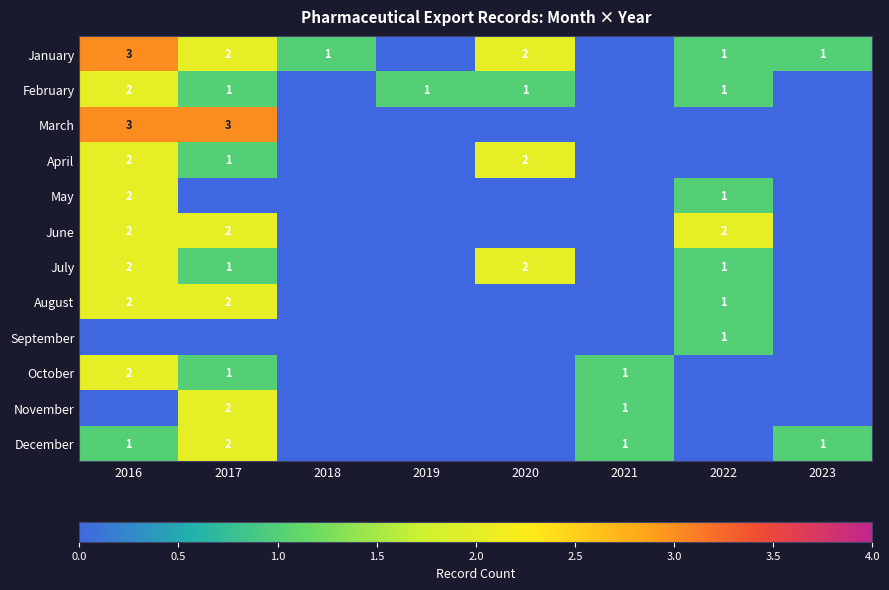

Is it true that January equals 2 at 2017?

True